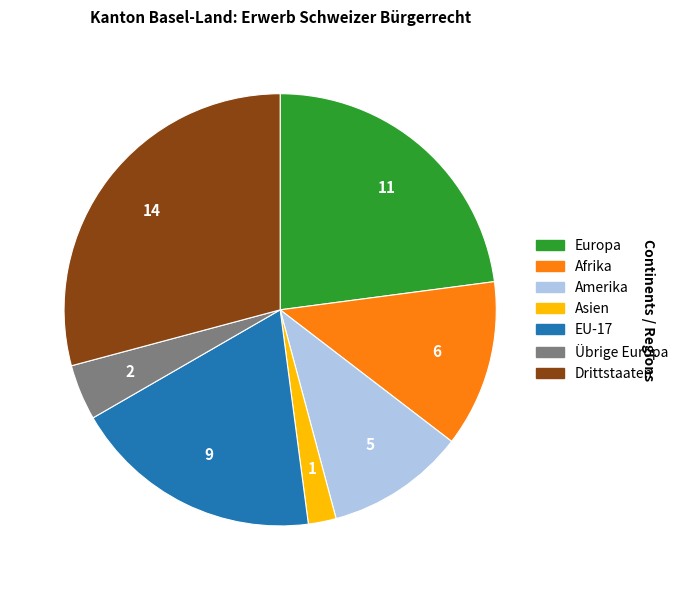

Does any single category account for the majority?

No